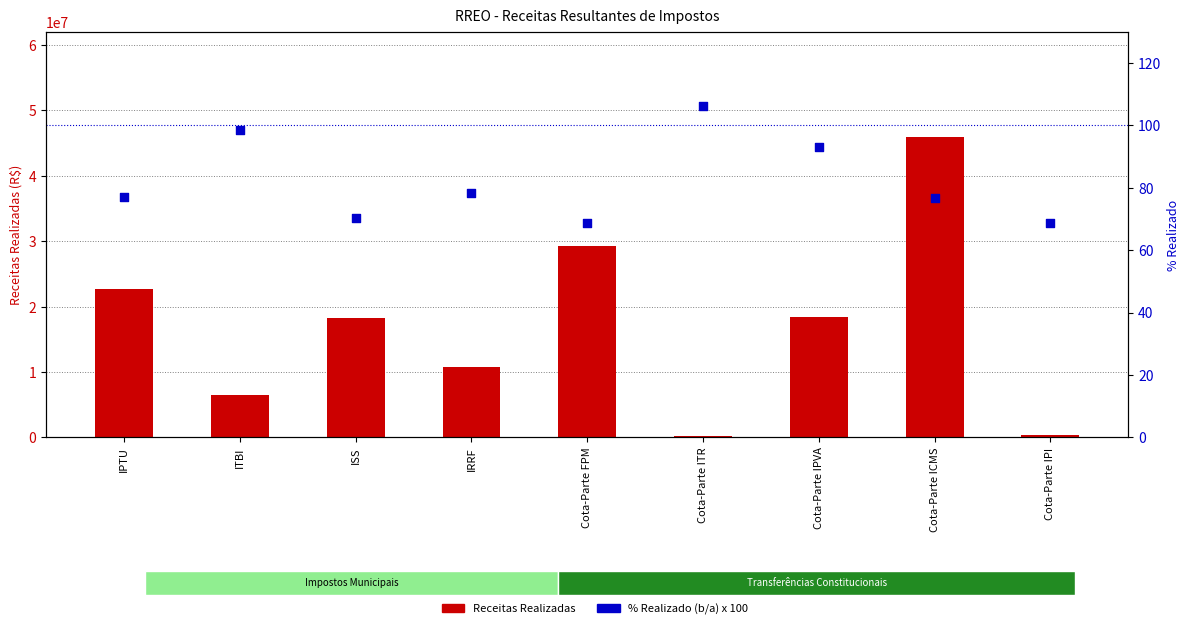

At which category is the sum across all series the highest?

Cota-Parte ICMS